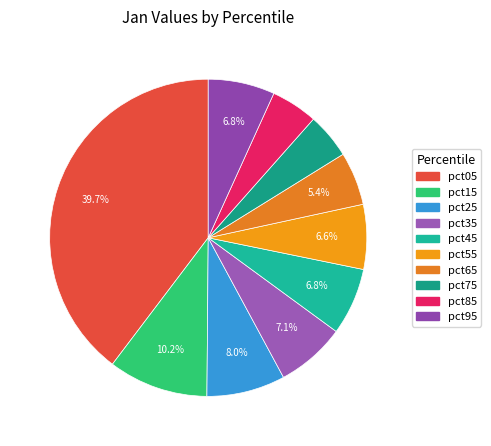

True or false: pct95 accounts for 1% of the total.

False